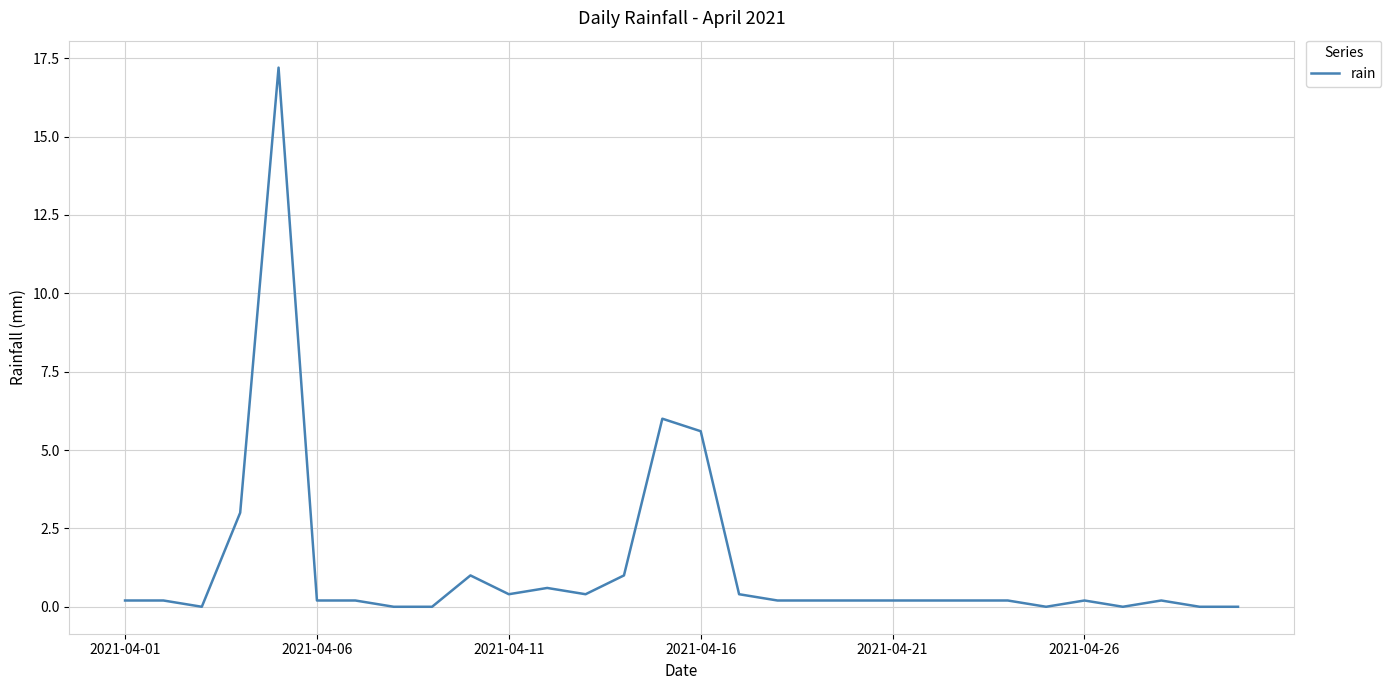

What is the maximum value shown in the chart?

17.2